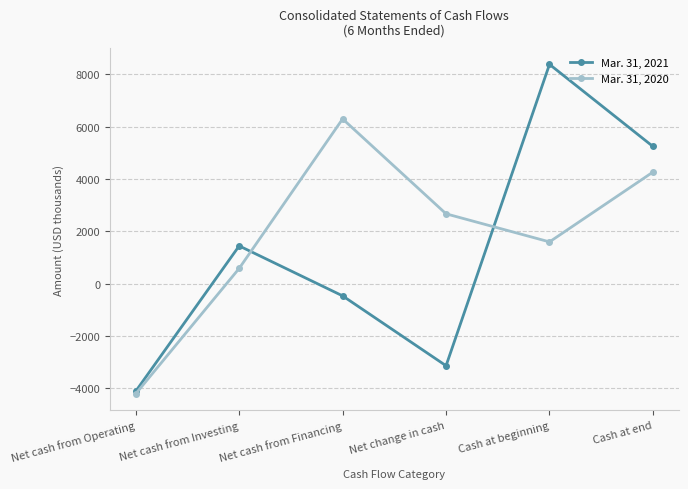

How many series are shown in this chart?

2